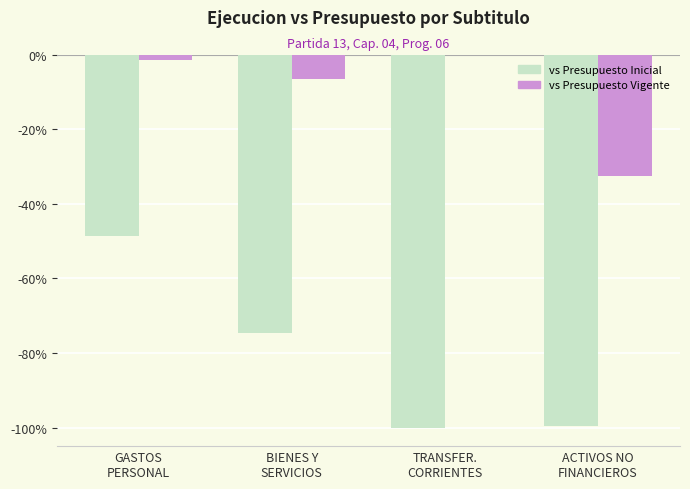

Which series has the largest range (max minus min)?

vs Presupuesto Inicial